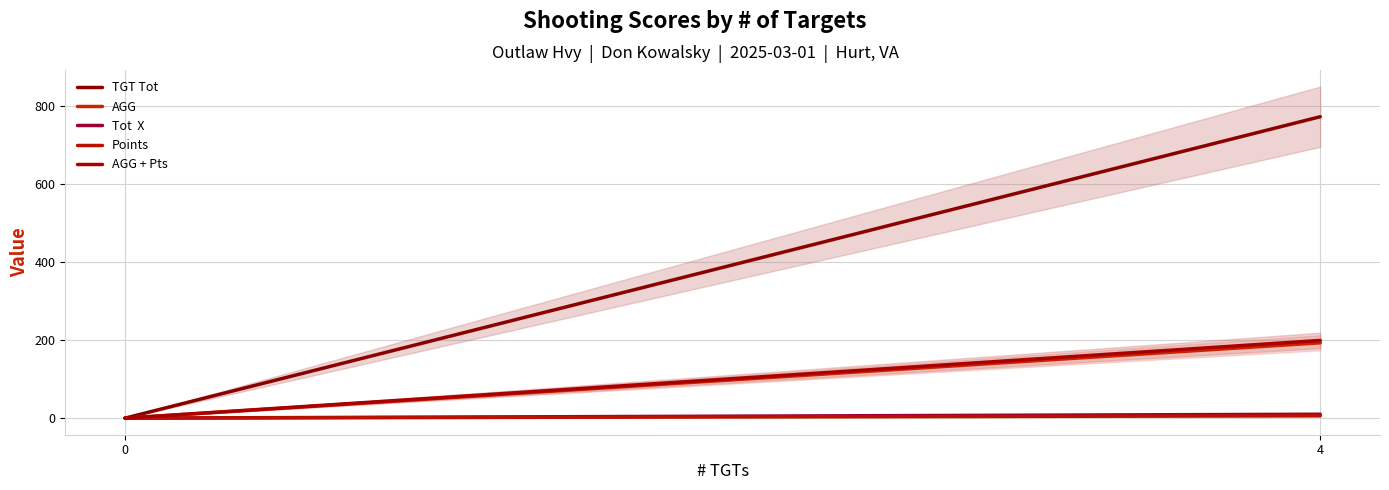

Rank the series at 0 from highest to lowest value.

TGT Tot, AGG, Tot  X, Points, AGG + Pts